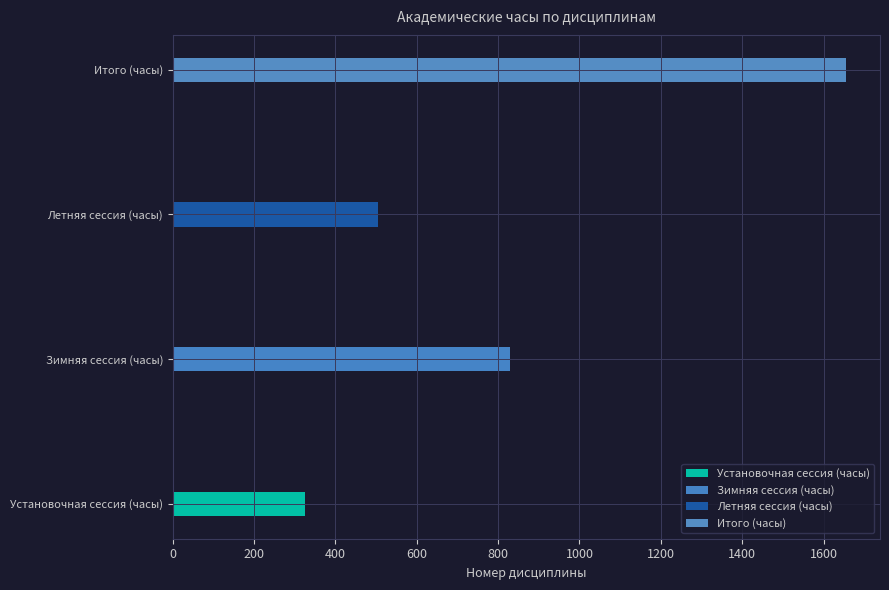

What is the difference between the second highest and minimum values in the Летняя сессия (часы) series?

72